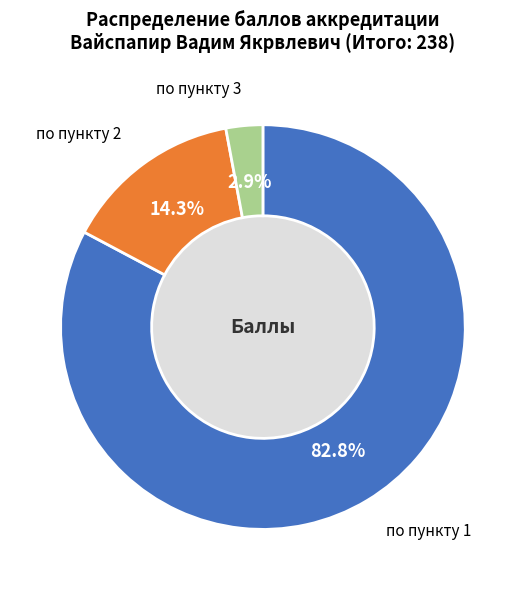

What is the majority slice?

по пункту 1